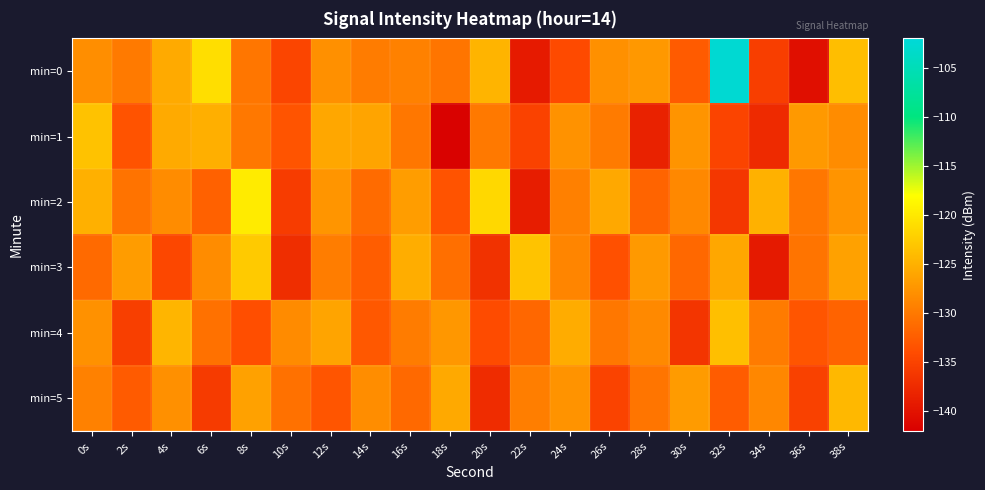

Which category has the lowest value across all series?

18s